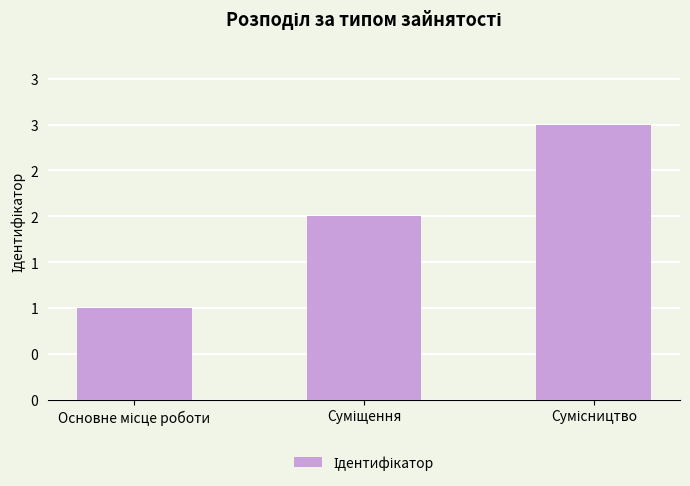

Does the chart contain any negative values?

No